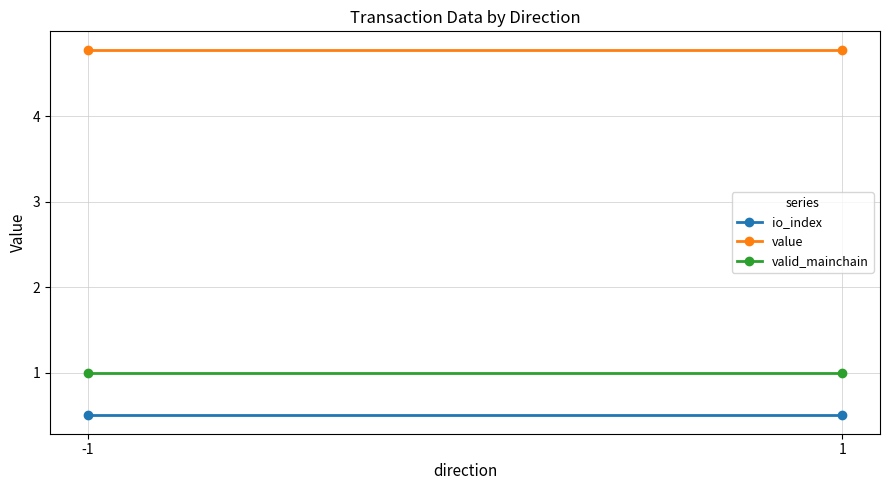

Which category has the highest value across all series?

-1